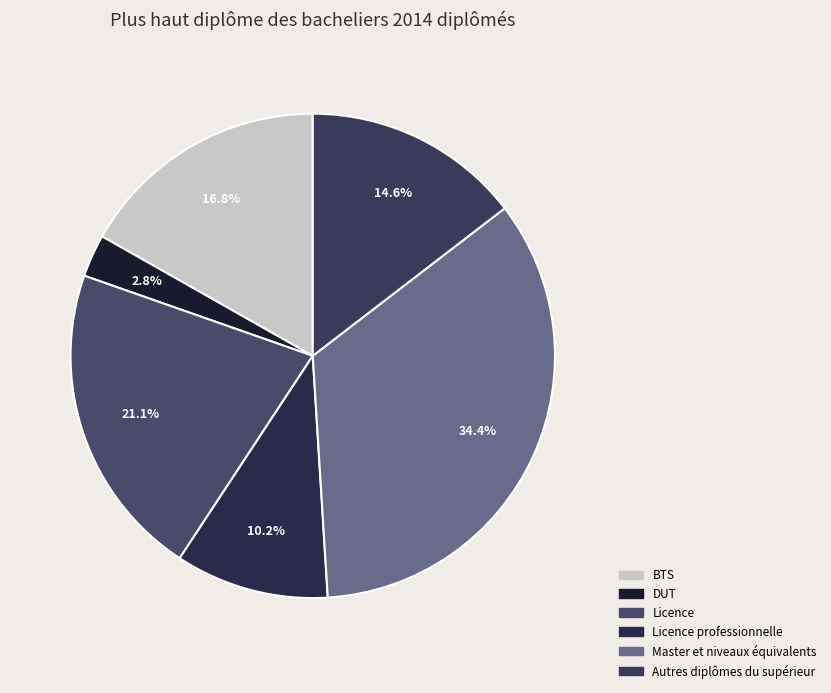

Count the number of slices in the pie.

6